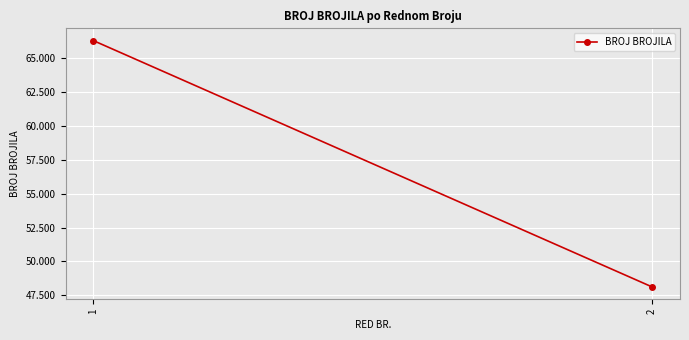

Where is the data nearest to the value 57210?

2